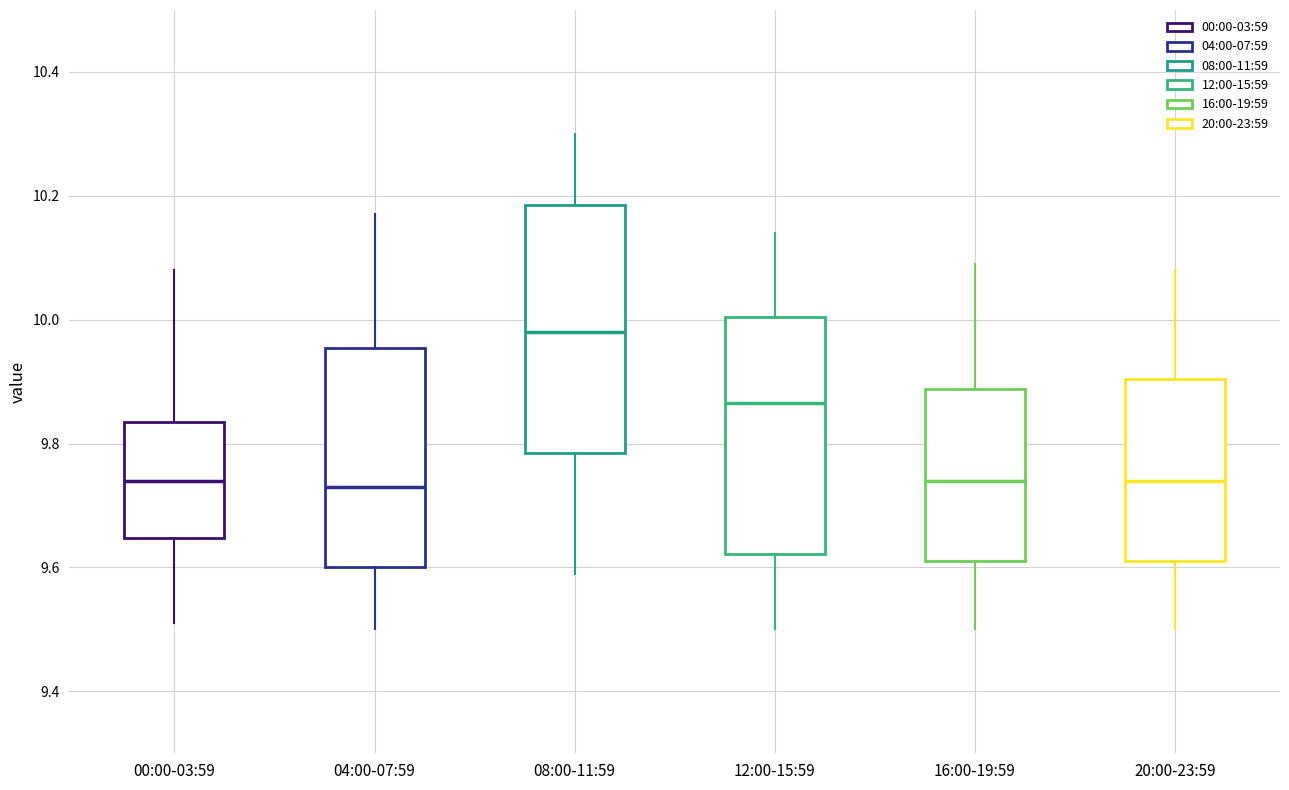

Where is the upper edge of the box for 12:00-15:59 on the y-axis? The values are not printed on the chart, so give them approximately, as read against the axis.

10.00